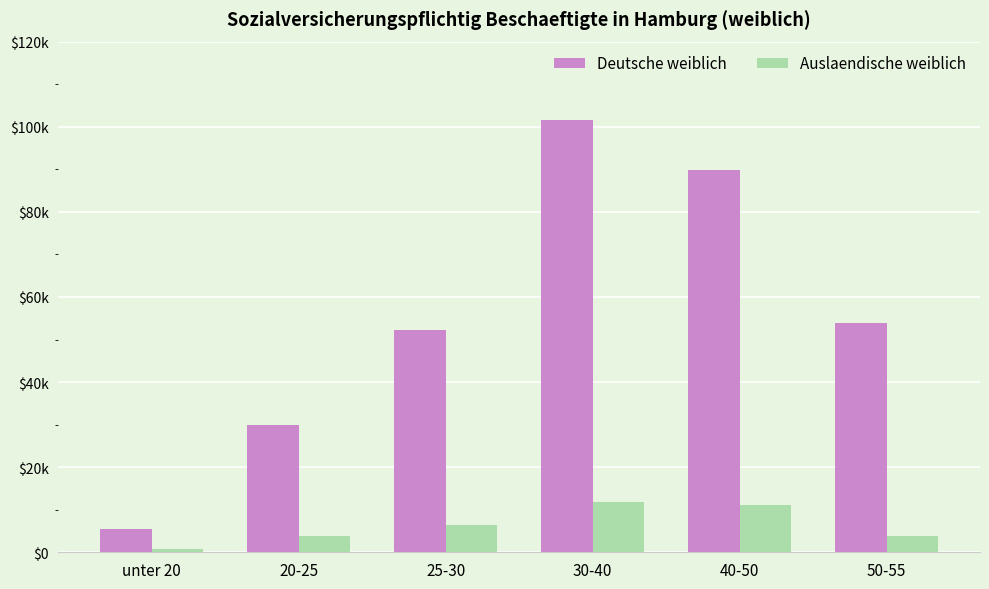

Where does the Auslaendische weiblich series first go above 6300?

30-40